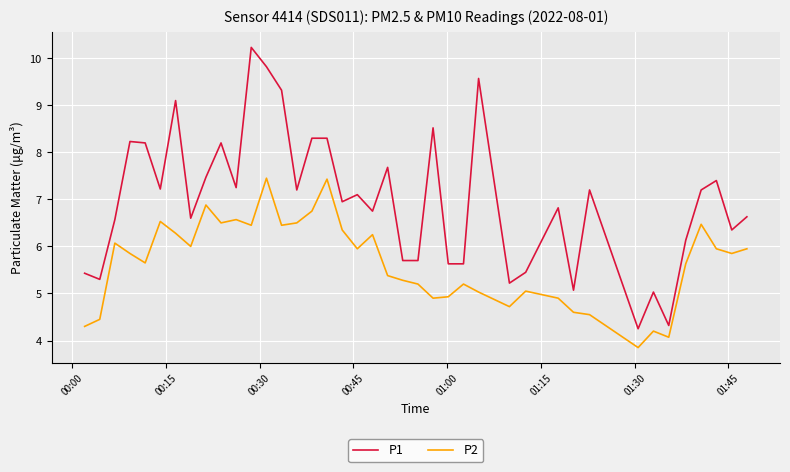

List the series in order of their peak value, lowest first.

P2, P1